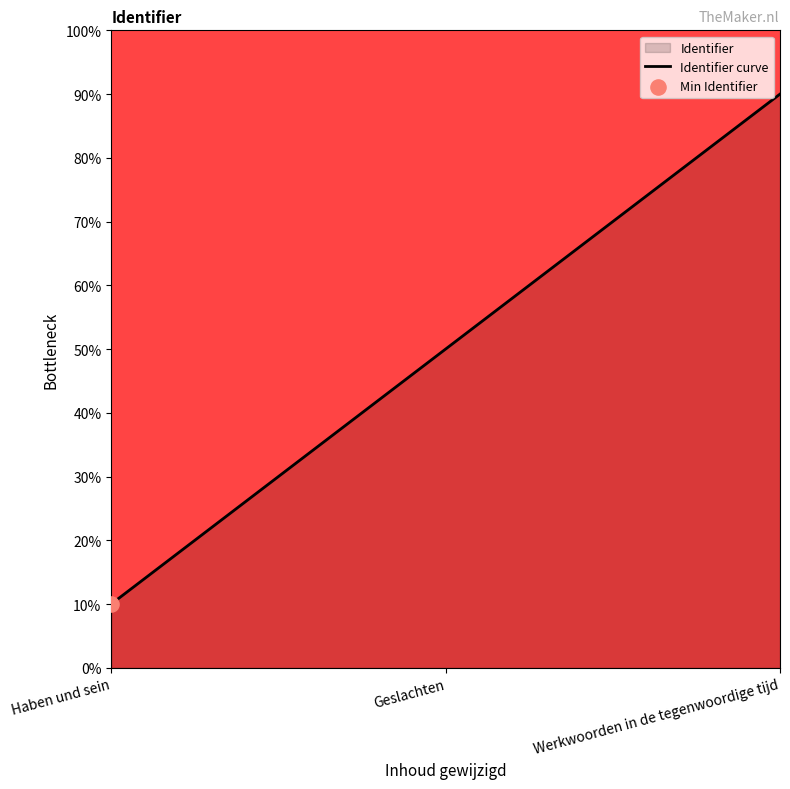

Which has a higher value, Geslachten or Haben und sein?

Geslachten